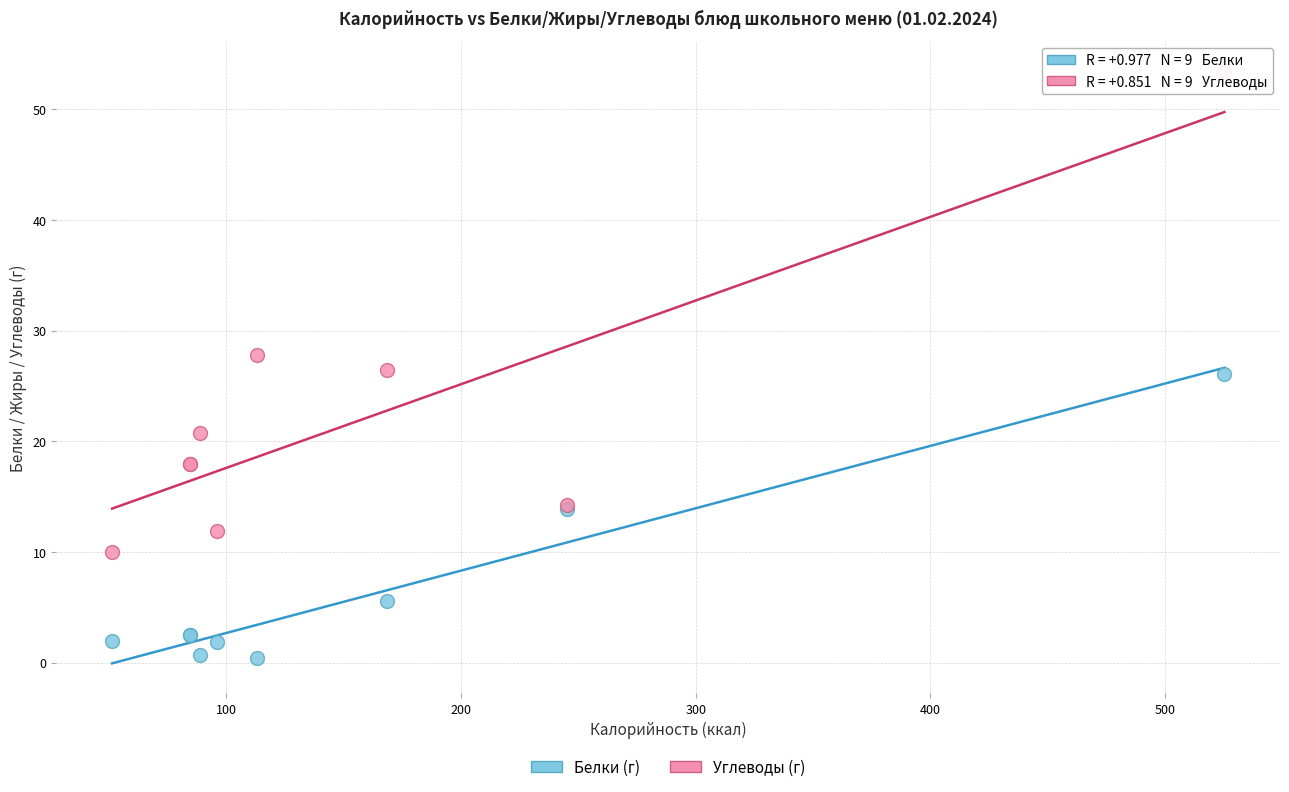

Which series reaches the maximum Y coordinate?

Углеводы (г)